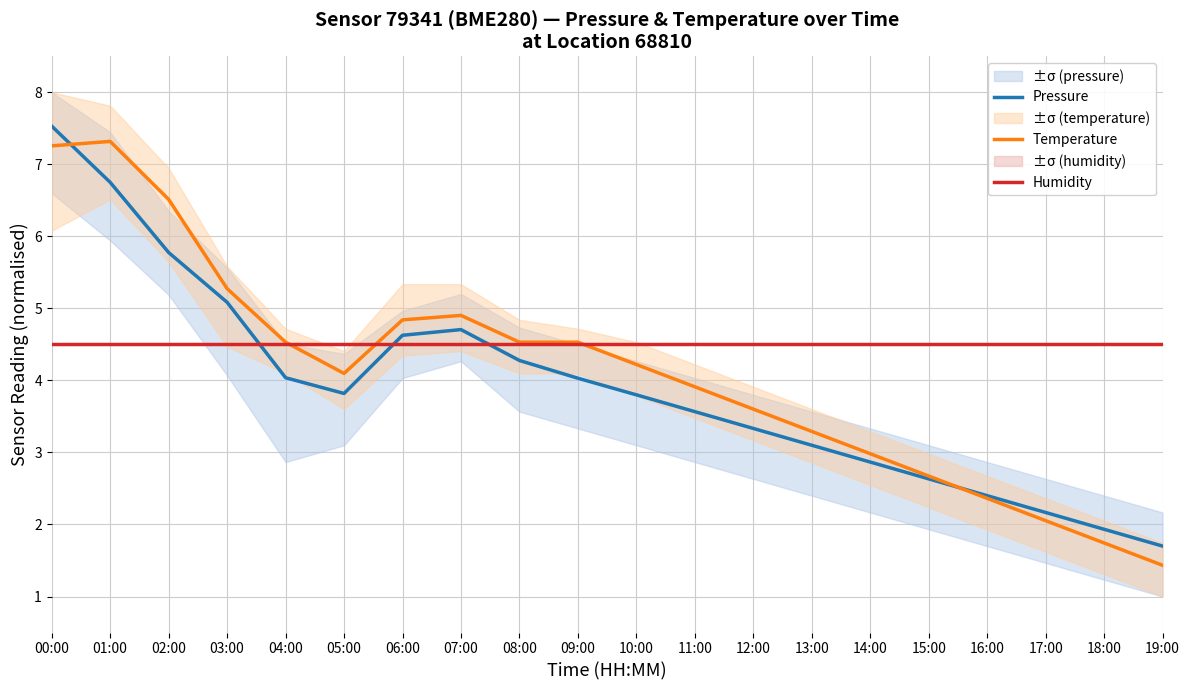

What position from the right is 06:00?

14